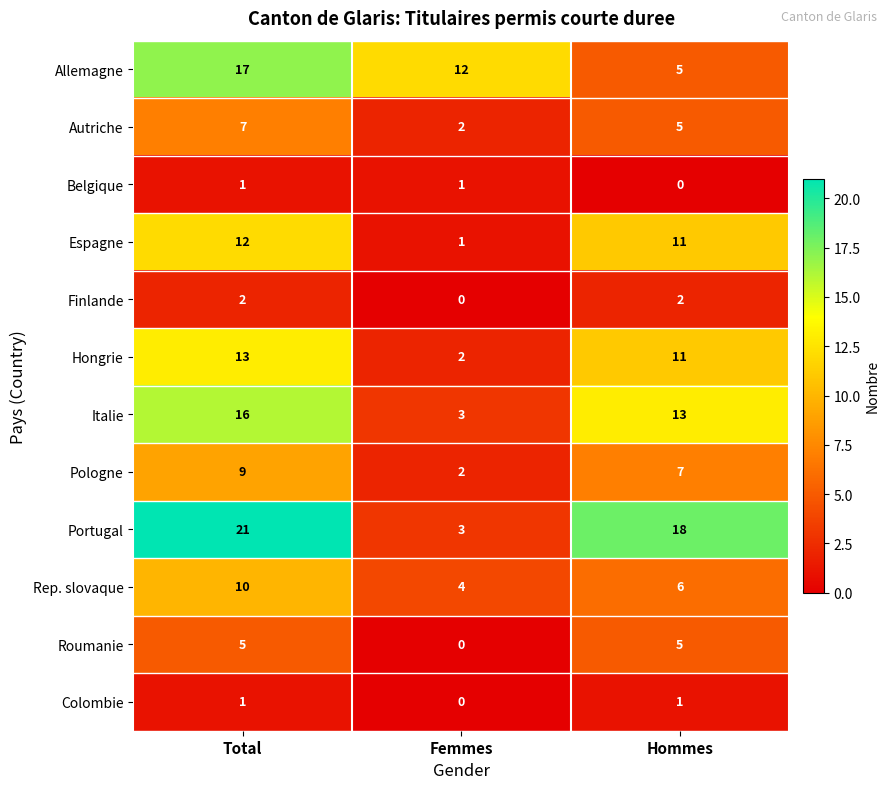

List the labels in order of Espagne value, smallest first.

Femmes, Hommes, Total